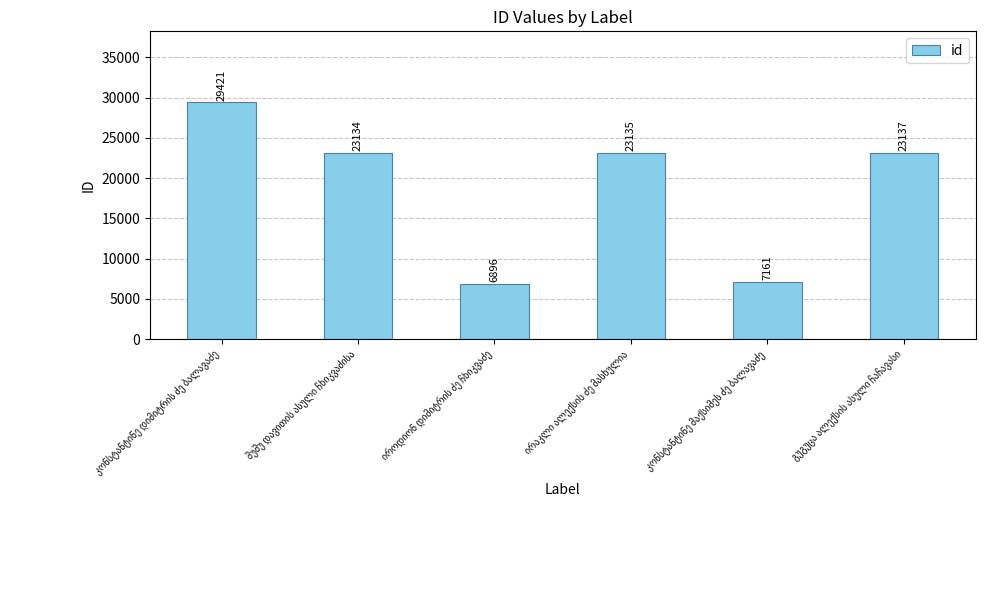

What is the difference between the second highest and minimum values?

16241